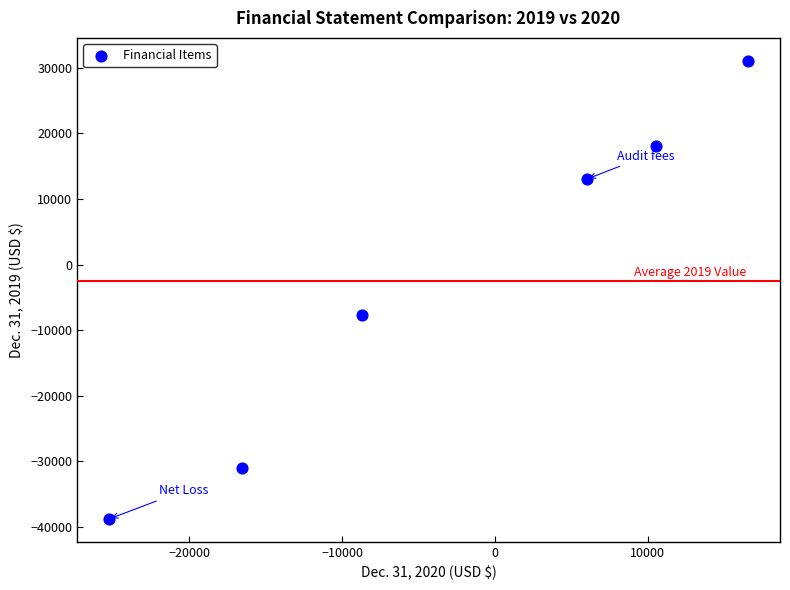

What is the average Y value?

-2577